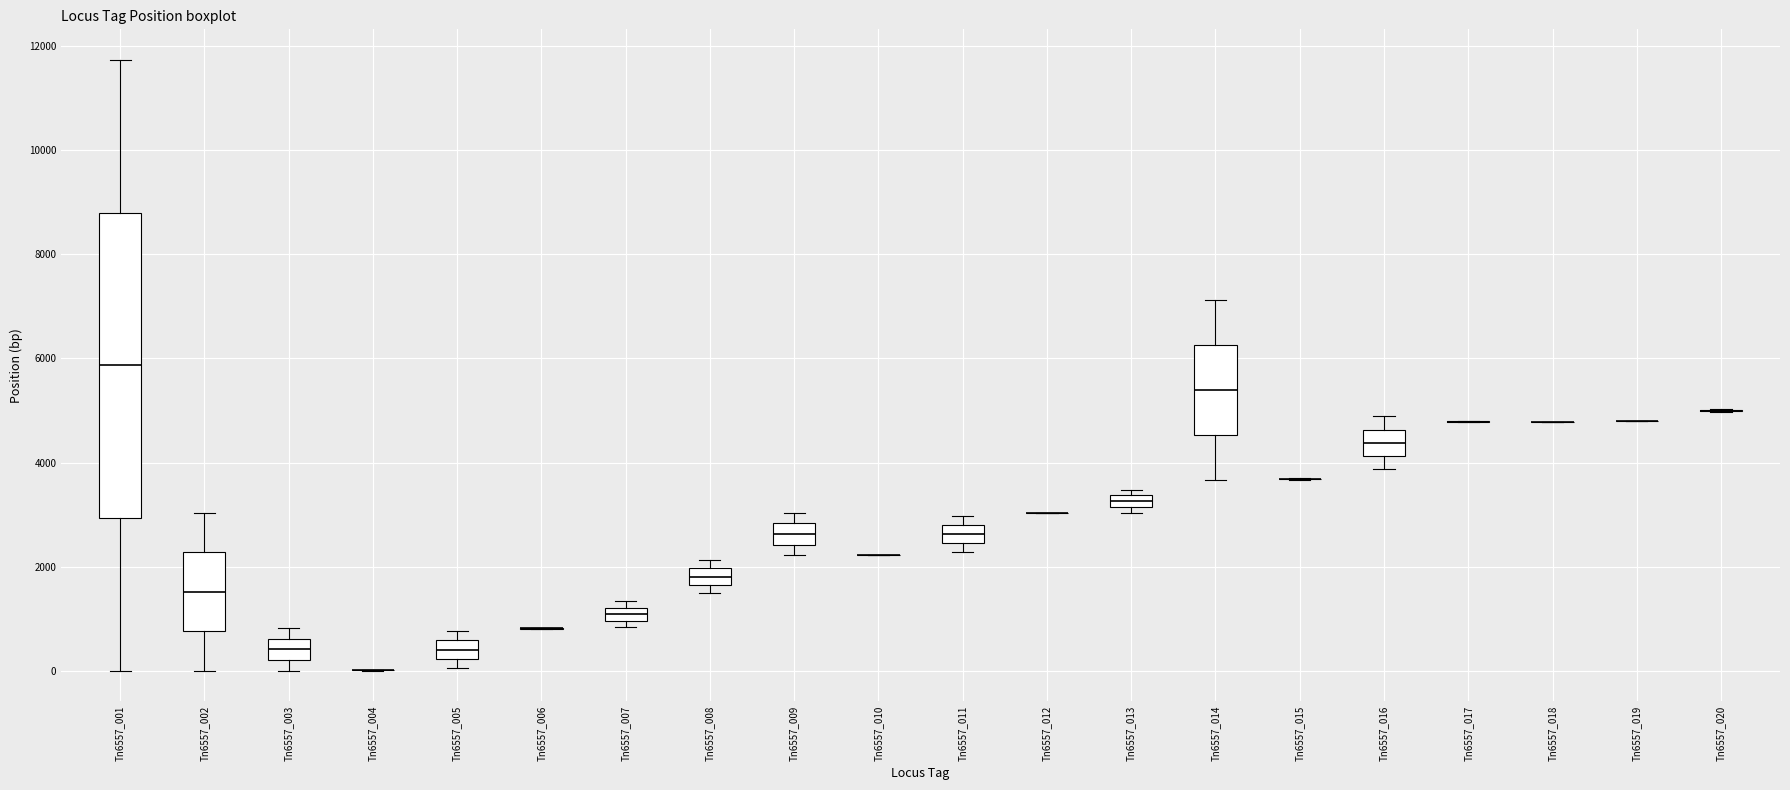

Where does the median line of the box for Tn6557_008 sit on the y-axis? The values are not printed on the chart, so give them approximately, as read against the axis.

1800